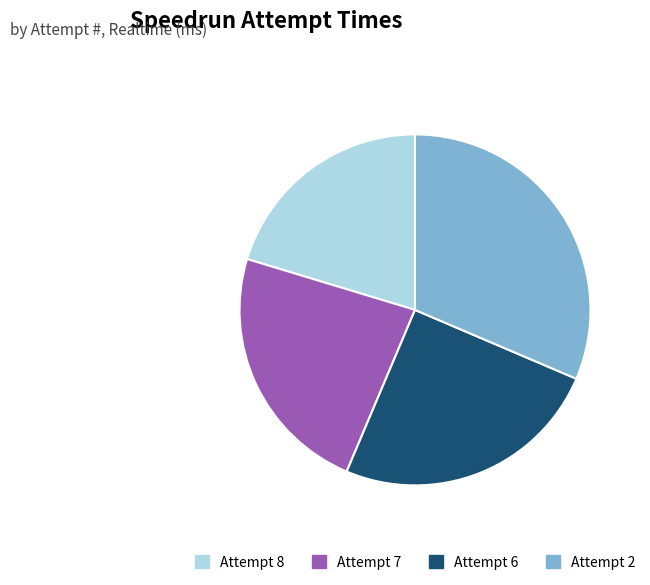

Does Attempt 6 represent more than half of the total?

No